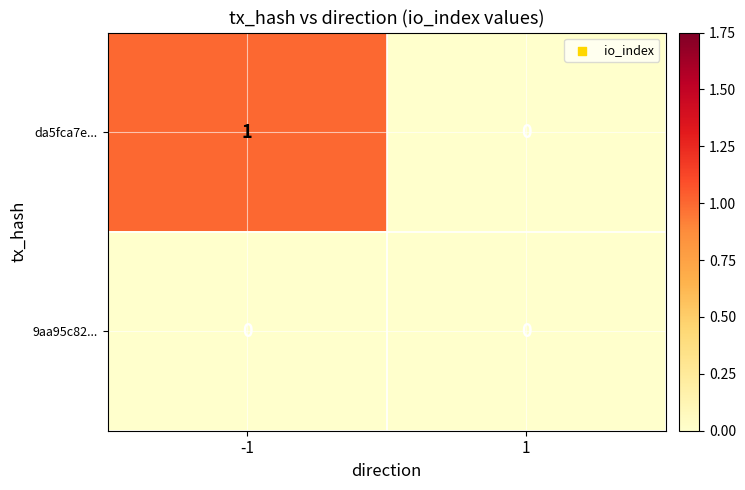

Rank the series at -1 from highest to lowest value.

da5fca7e..., 9aa95c82...